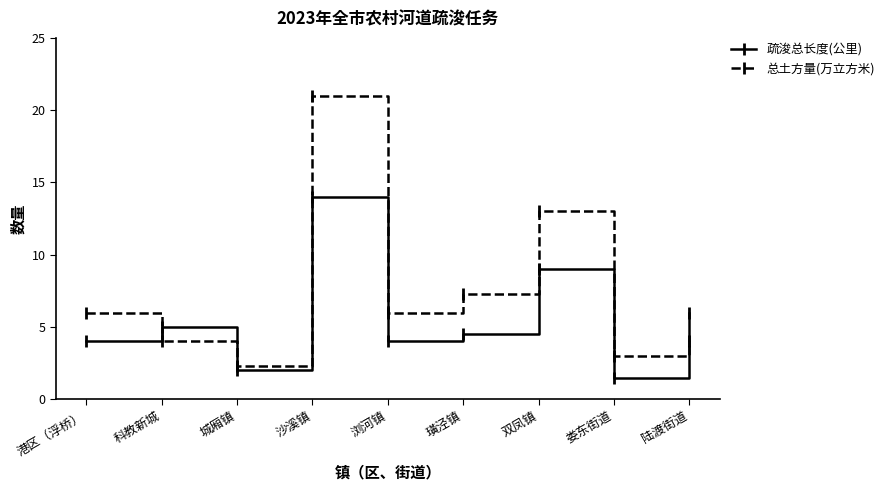

At which label is 疏浚总长度(公里) closest to 7?

陆渡街道